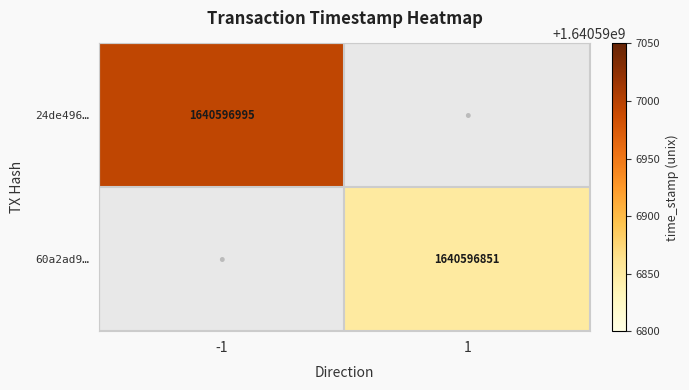

The value of 24de496… at -1 is 1640596995. True or false?

True